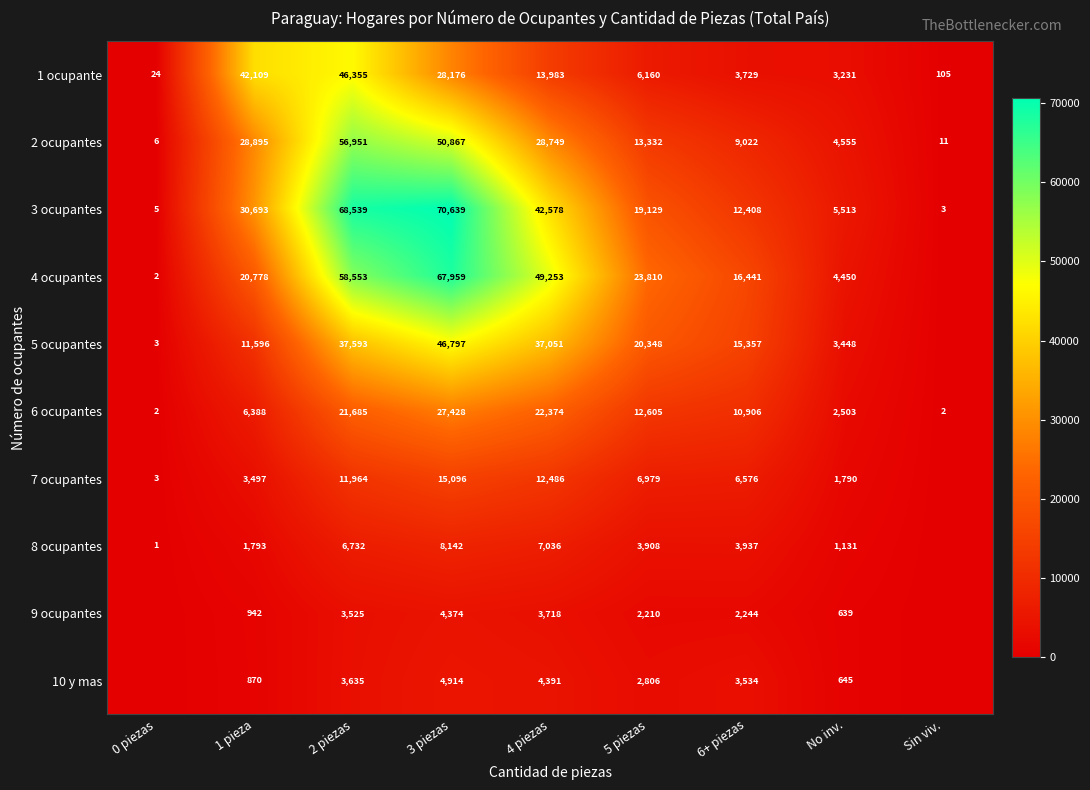

The value of 7 ocupantes at No inv. is 1129. True or false?

False